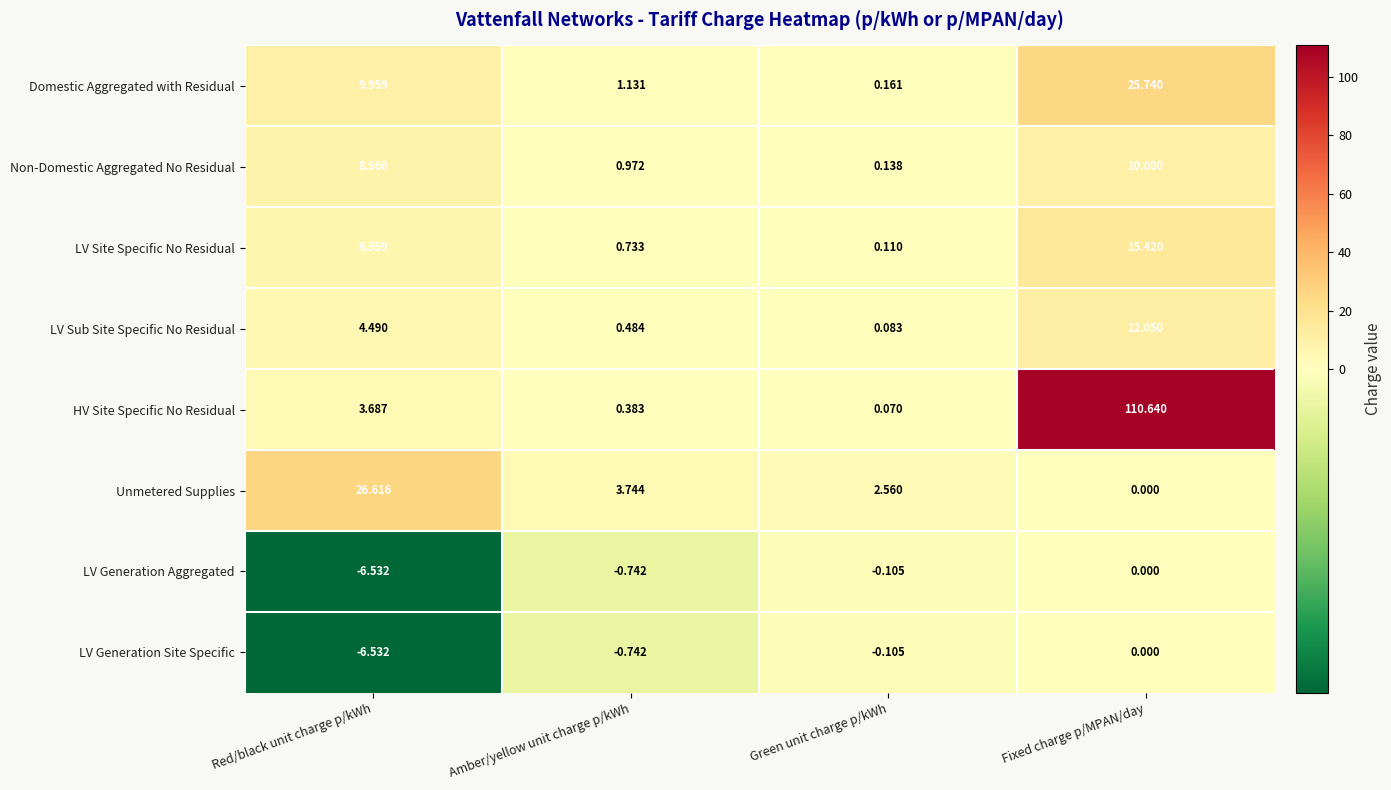

How many distinct data groups are displayed?

8